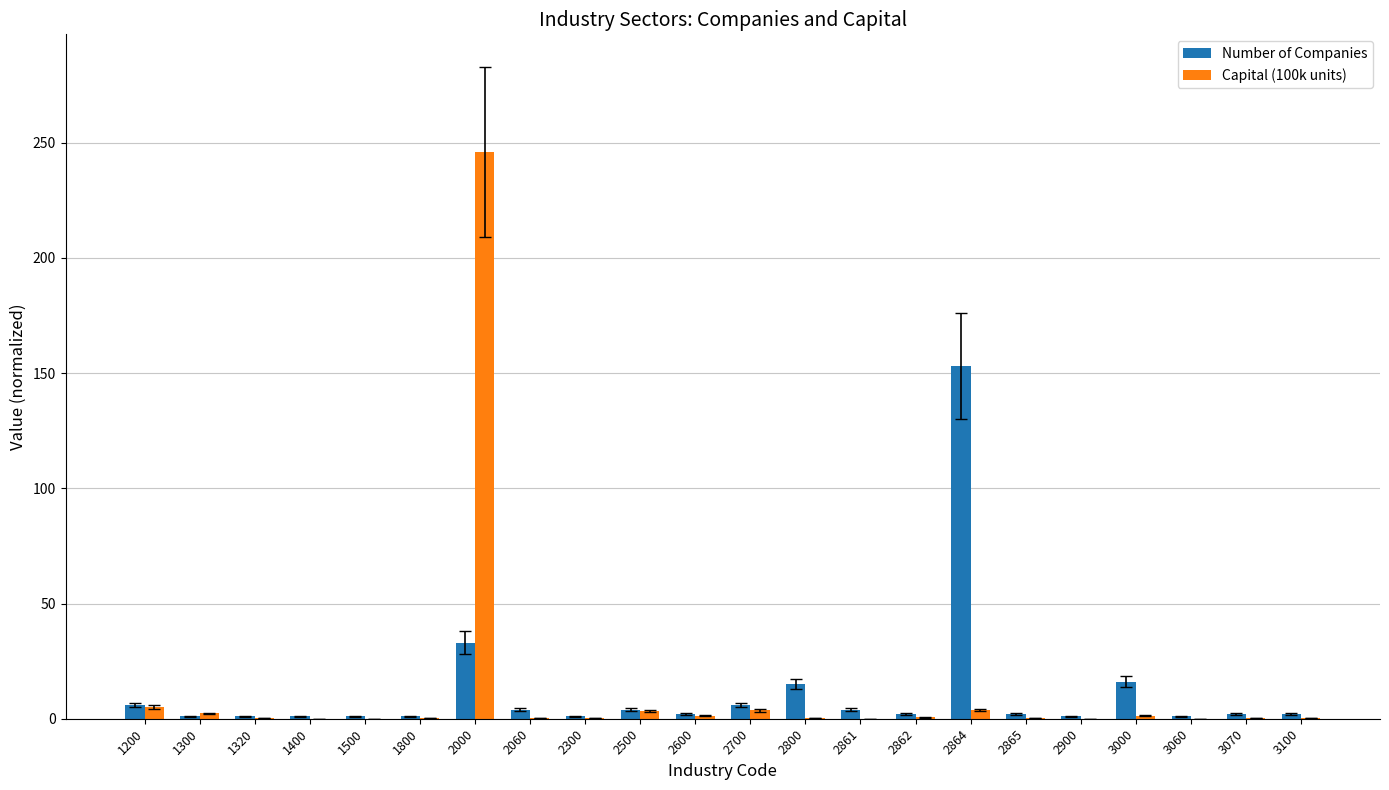

At which category is the sum across all series the highest?

2000